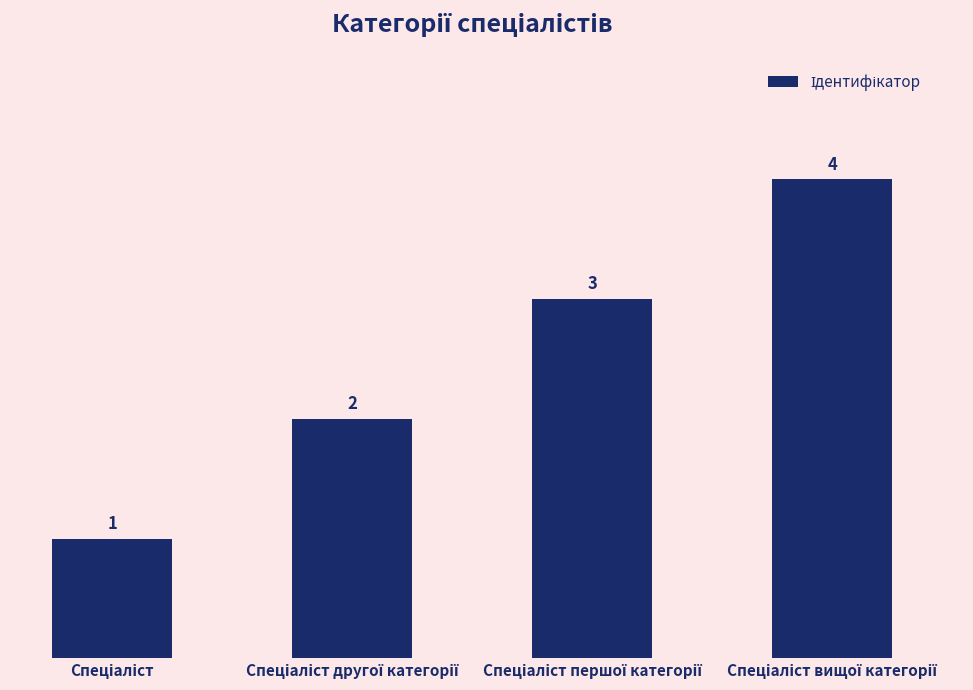

Reading left to right, extract all data points from this chart.

1	2	3	4